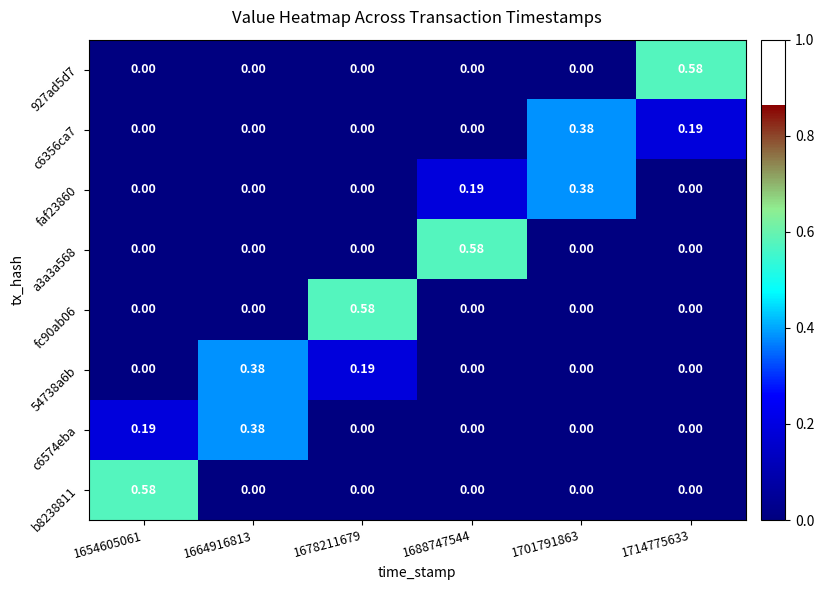

Is the value of c6356ca7 at 1688747544 greater than the value of faf23860 at 1688747544?

No